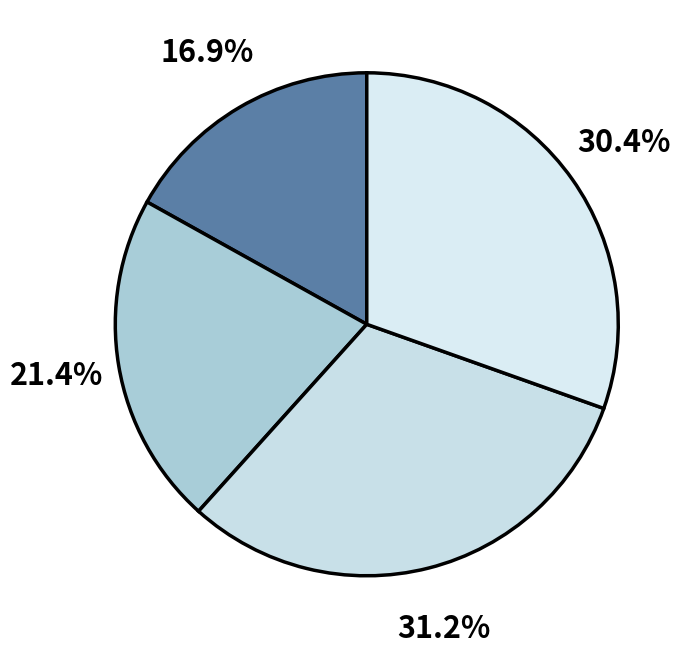

Count the number of slices in the pie.

4